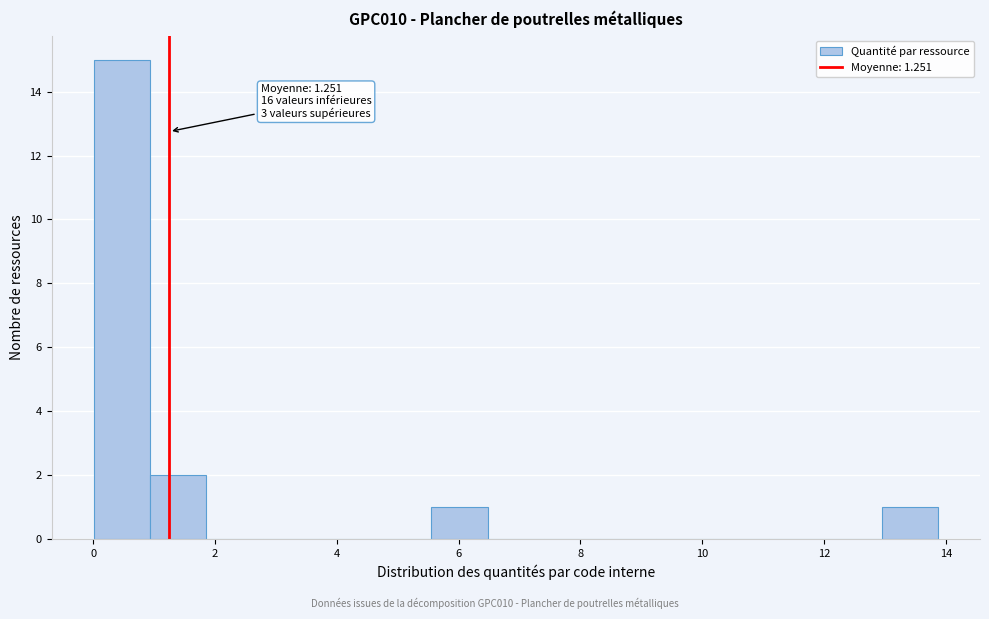

Which range on the x-axis has the tallest bar?

0.0 to 1.0